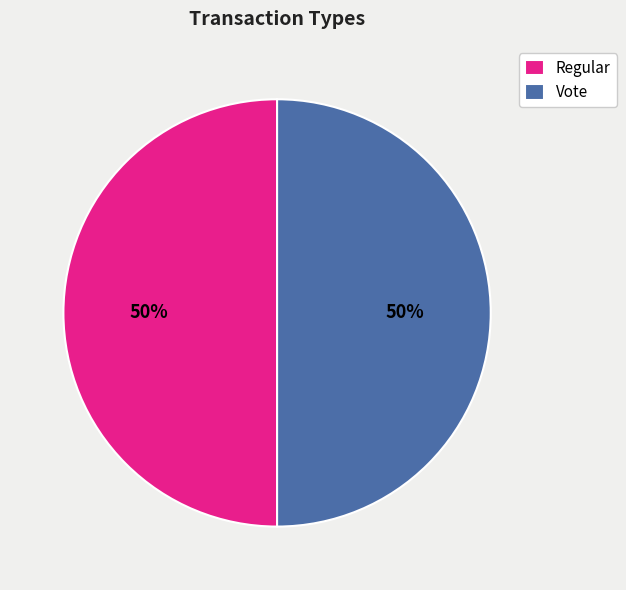

To the nearest percent, what is the average slice percentage?

50%